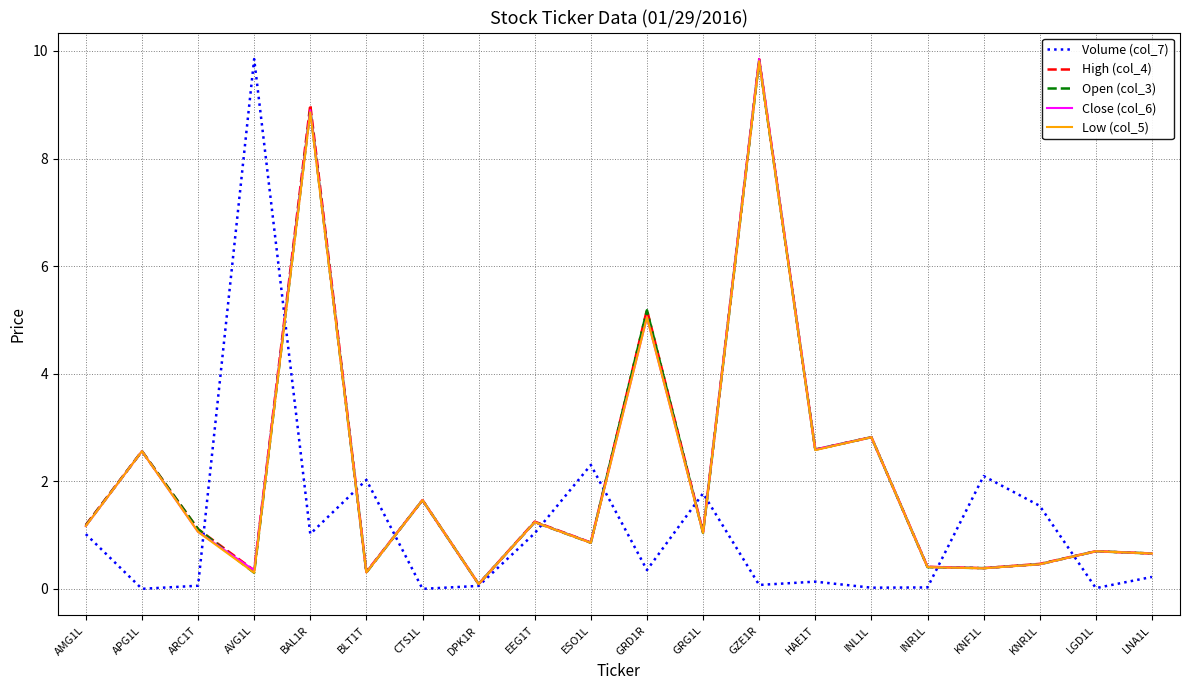

Is it true that Open (col_3) equals 2.3 at BAL1R?

False